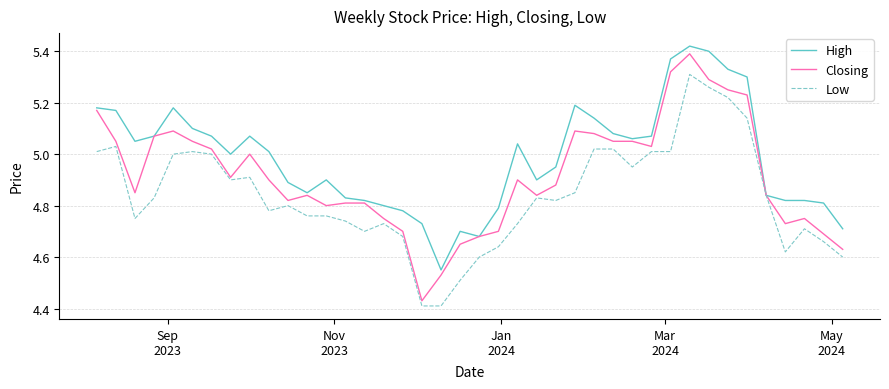

Which series has the largest total across all categories?

High